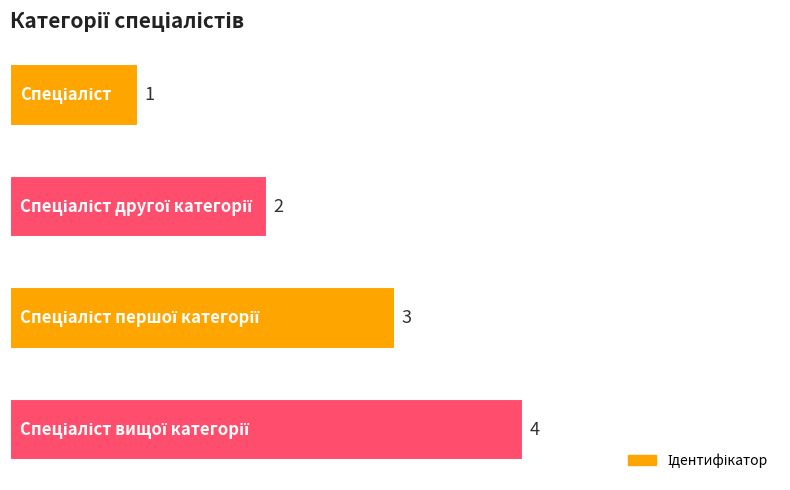

What is the difference between the second highest and second lowest values?

1